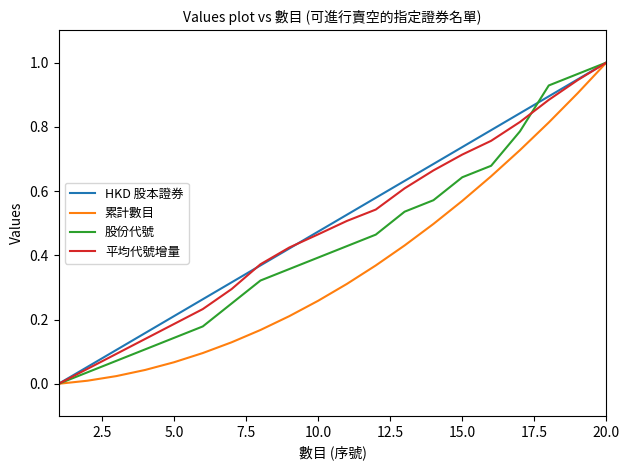

Which series has the largest range (max minus min)?

累計數目